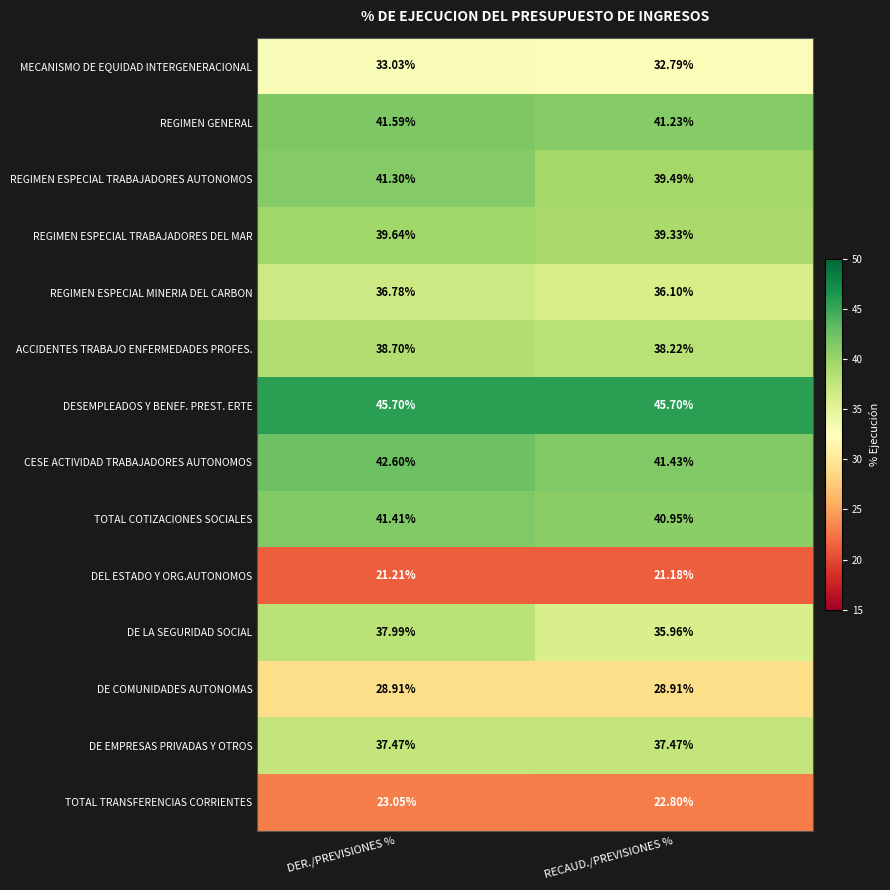

Which category has the lowest value across all series?

RECAUD./PREVISIONES %